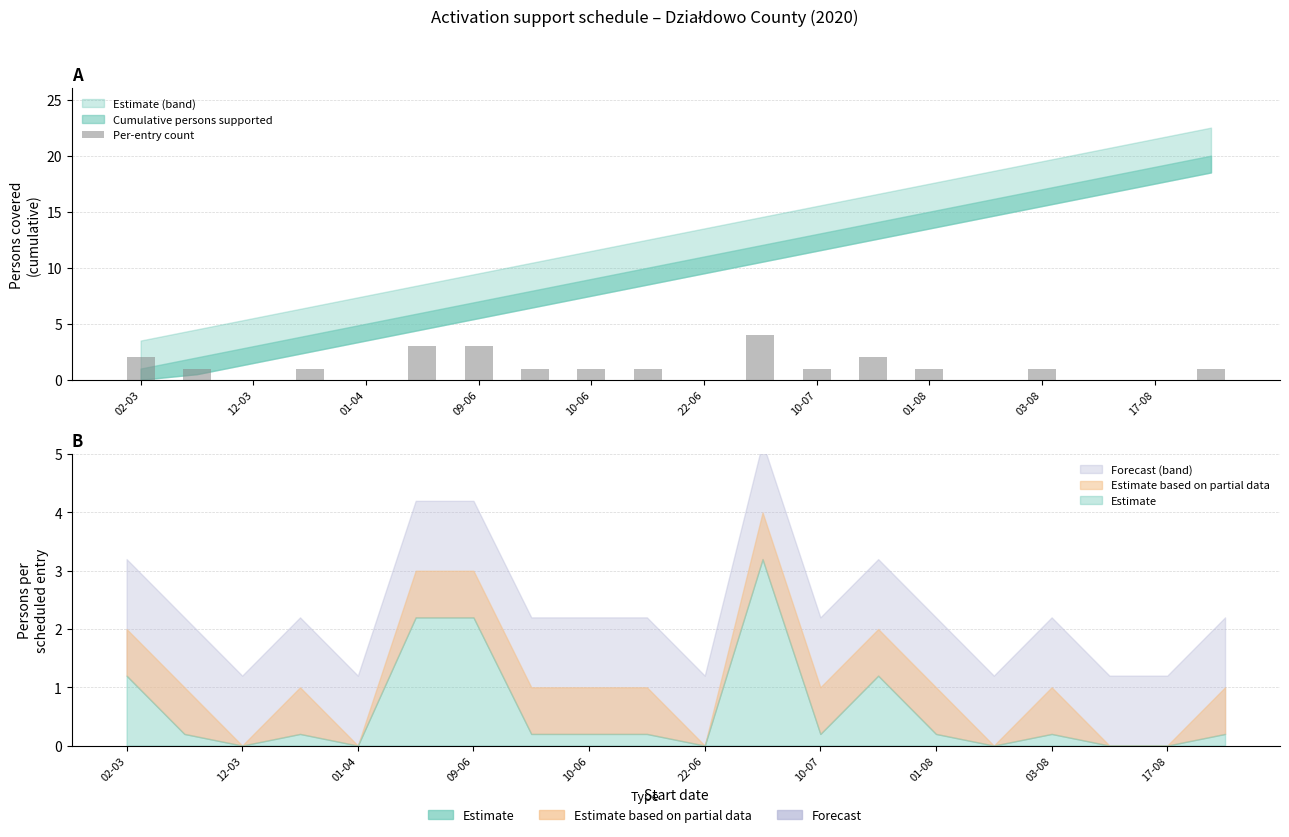

The chart shows a value of 1 at 01-08. True or false?

False